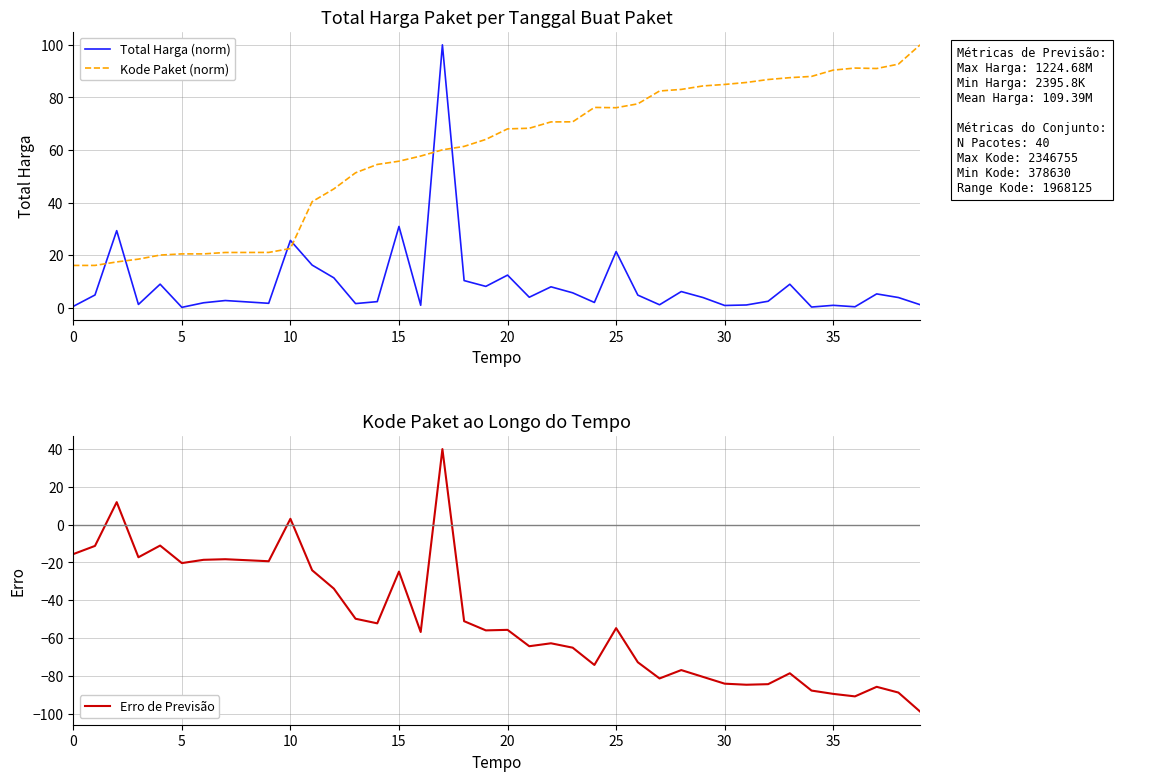

List the labels in order of Erro de Previsão value, smallest first.

39, 36, 35, 38, 34, 37, 31, 32, 30, 27, 29, 33, 28, 24, 26, 23, 21, 22, 16, 19, 20, 25, 14, 18, 13, 12, 15, 11, 25, 9, 40, 30, 35, 15, 0, 5, 20, 10, 10, 17